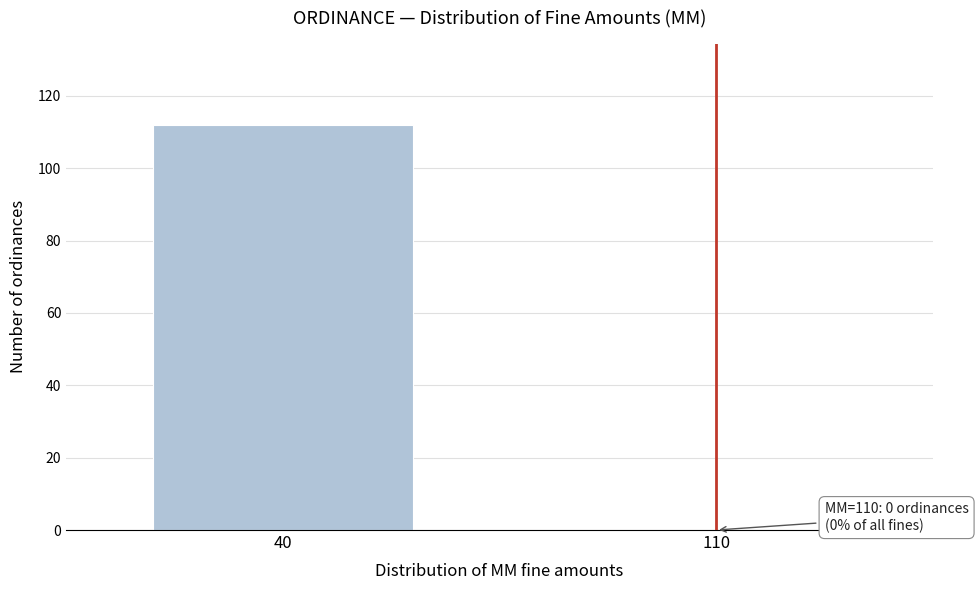

Reading left to right, list all the values displayed in this chart.

40=112	110=0